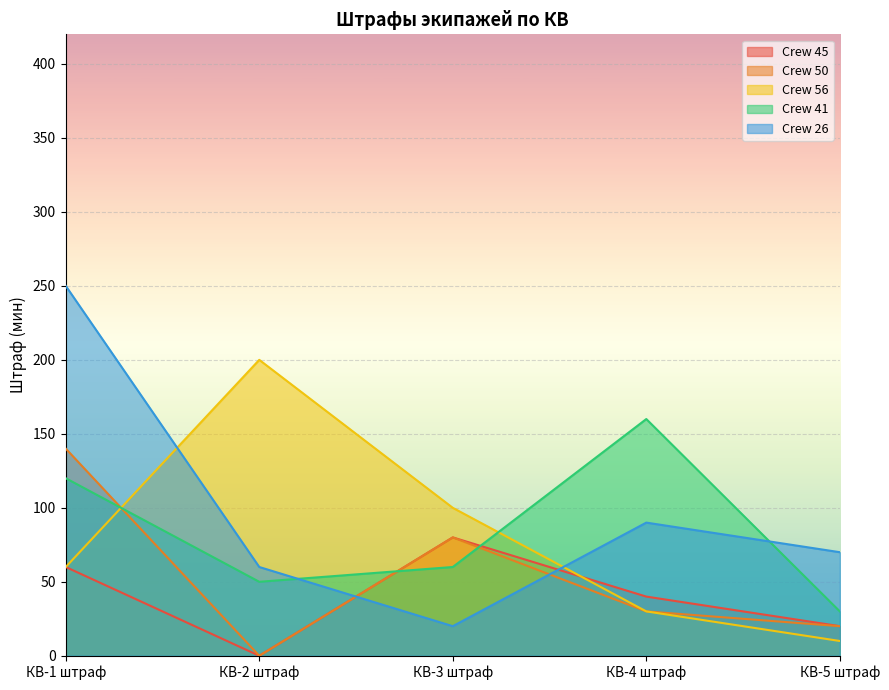

What are all the series names shown in the legend?

Crew 45, Crew 50, Crew 56, Crew 41, Crew 26